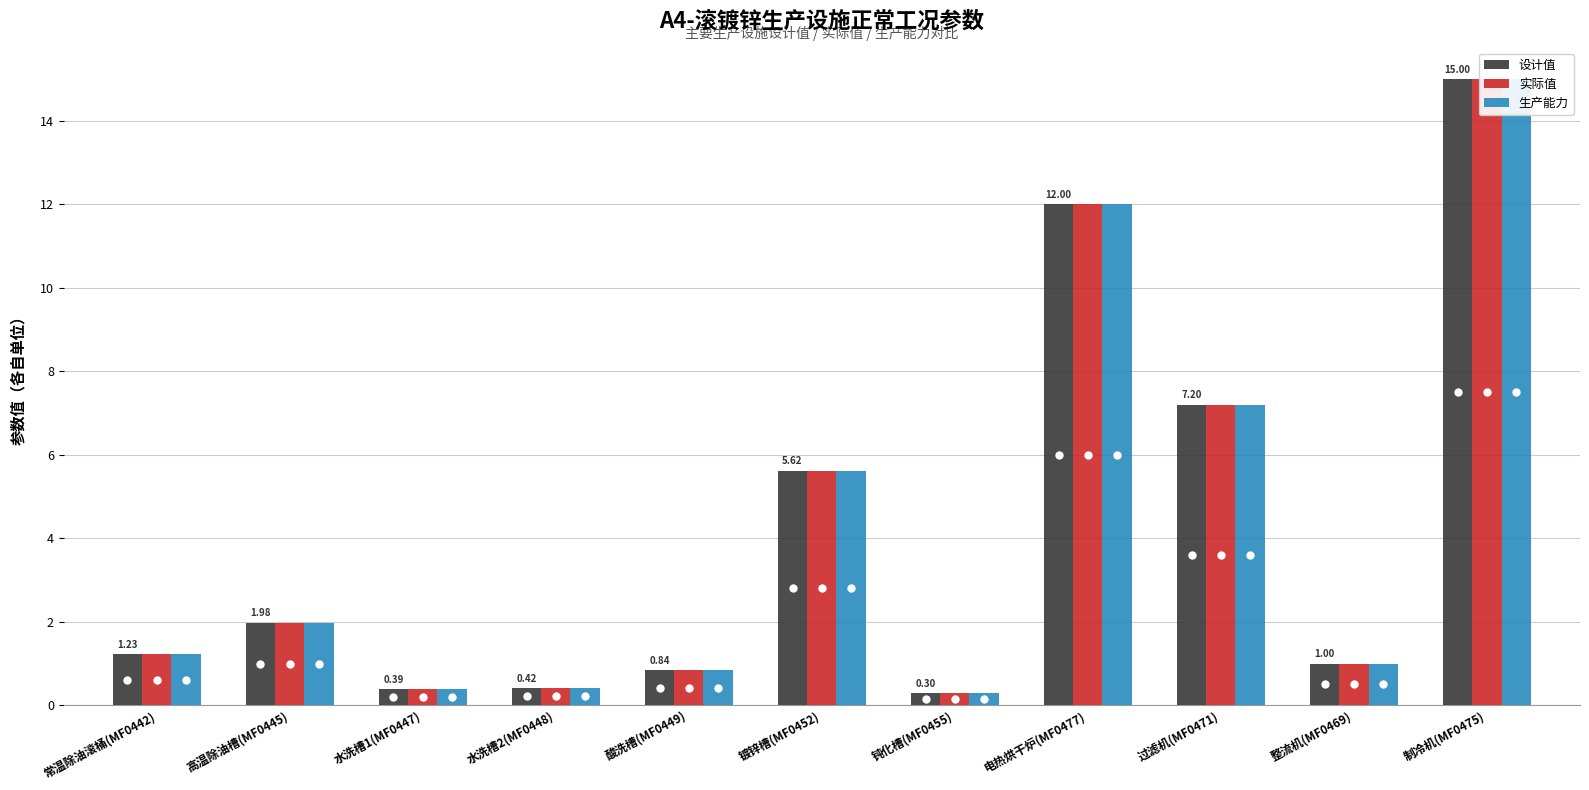

True or false: 实际值 has a value of 0.3 at 钝化槽(MF0455).

True